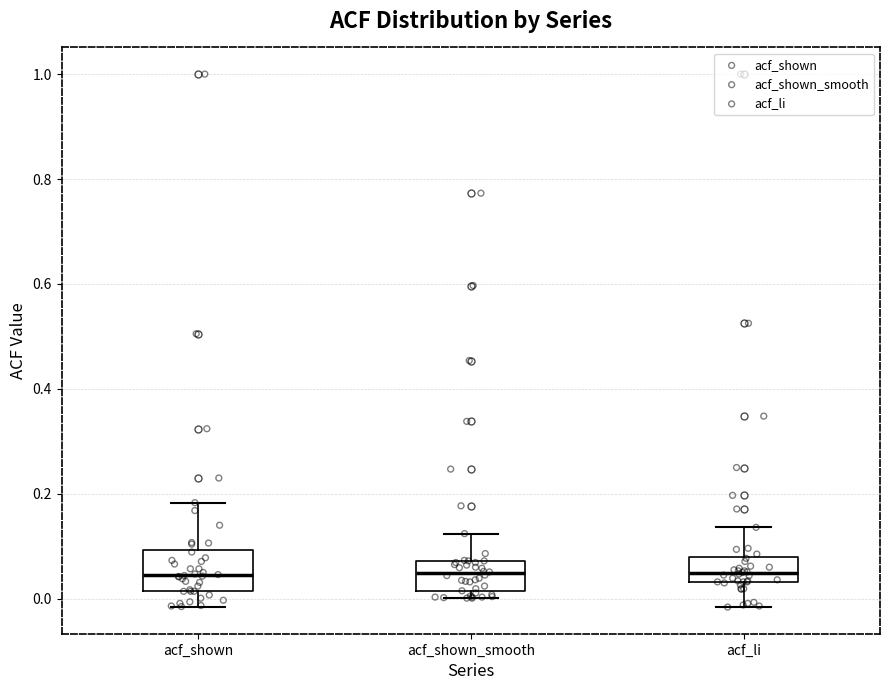

Reading left to right, transcribe this box plot: for each box, give where its median line is, the range the box spans, and where its two whiskers end, as read against the y-axis. The values are not printed on the chart, so give them approximately, as read against the axis.

acf_shown: median 0.04, box 0.02 to 0.10, whiskers -0.02 to 0.18
acf_shown_smooth: median 0.04, box 0.02 to 0.08, whiskers 0.00 to 0.12
acf_li: median 0.04 (inside the box), box 0.04 to 0.08, whiskers -0.02 to 0.14